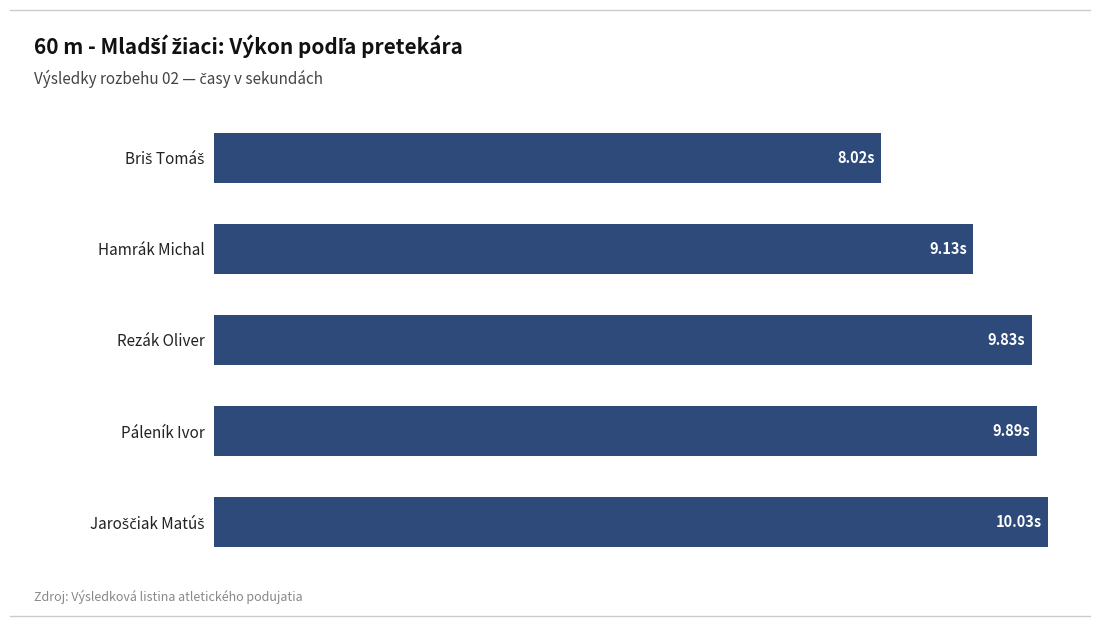

Does the chart contain any negative values?

No